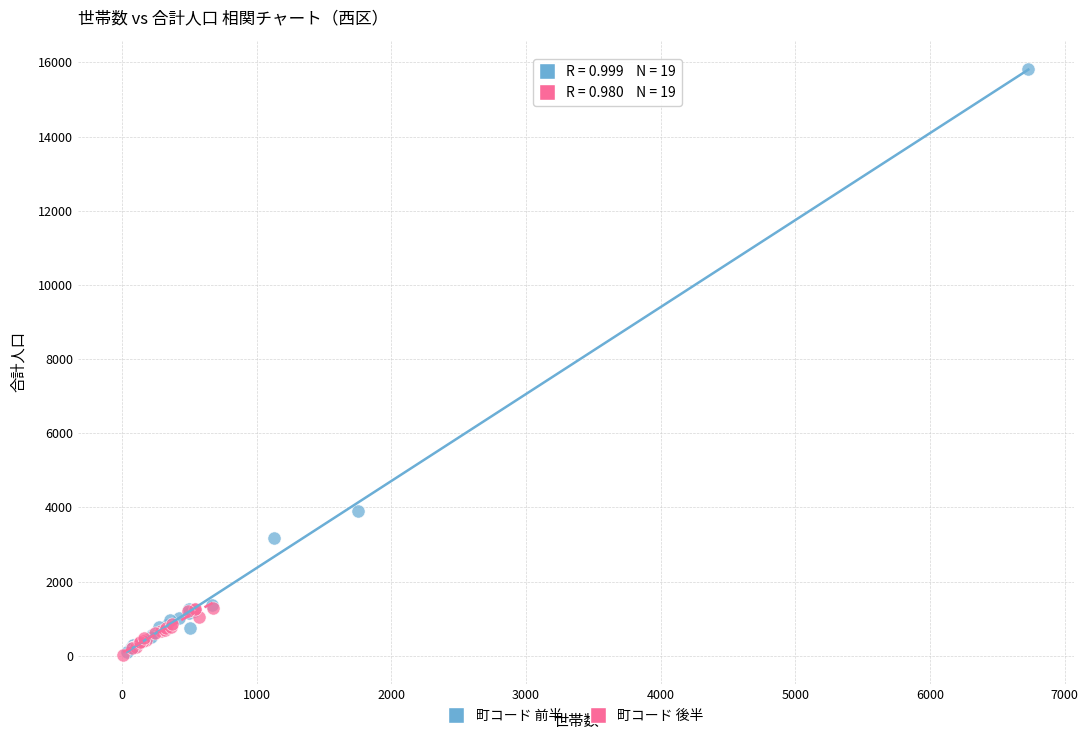

Which series reaches the maximum Y coordinate?

町コード 前半